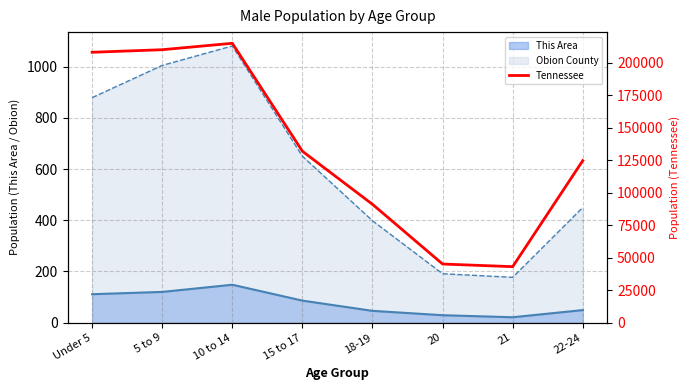

How many data points are less than 131933?

4